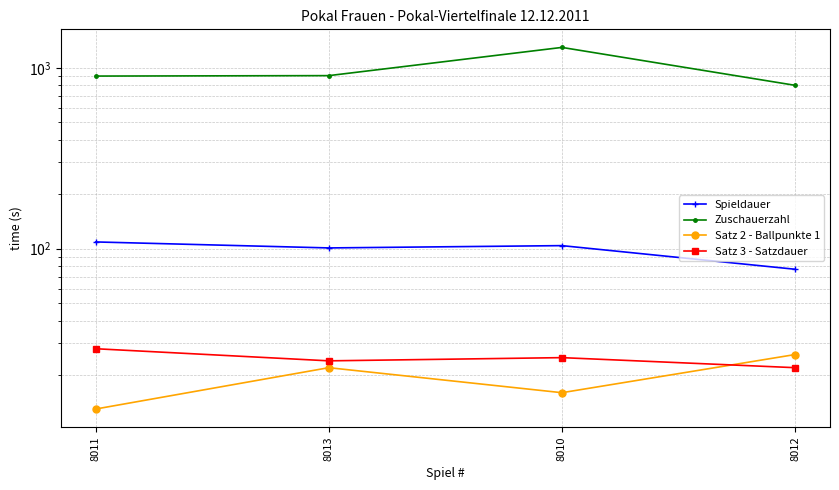

The value of Satz 3 - Satzdauer at 8010 is 25. True or false?

True